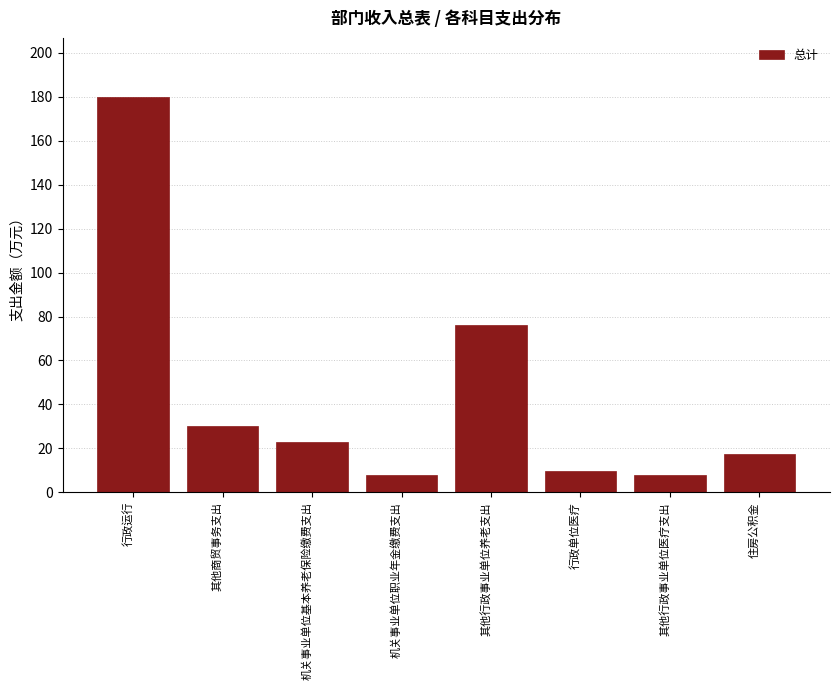

Reading left to right, list all the values displayed in this chart.

179.9	30.0	23.1	7.8	76.1	9.7	7.8	17.3